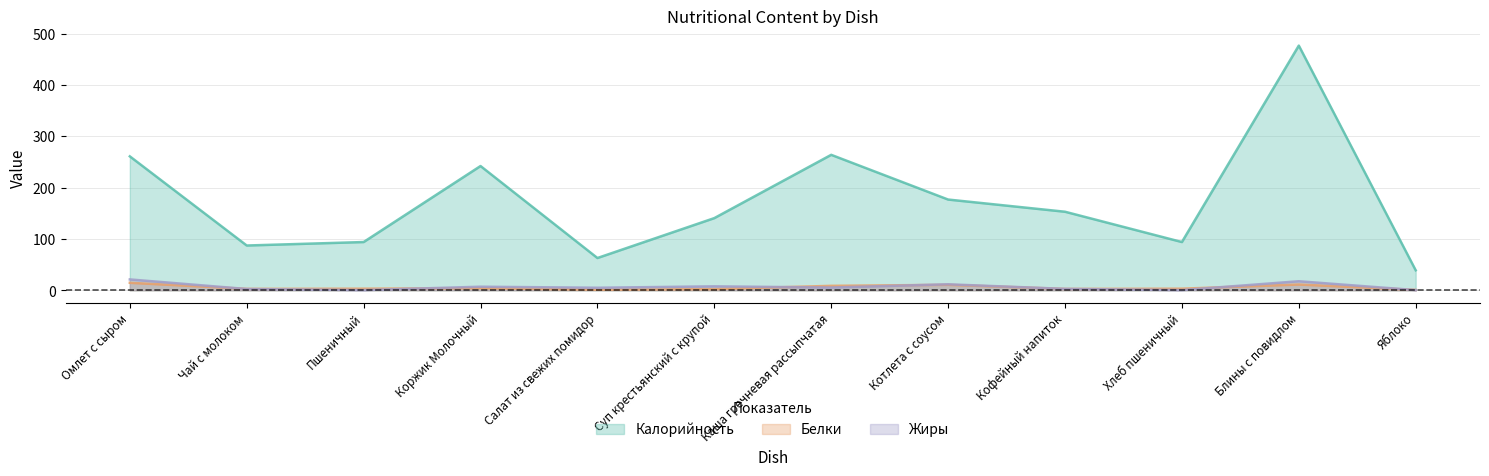

Which series has the largest range (max minus min)?

Калорийность